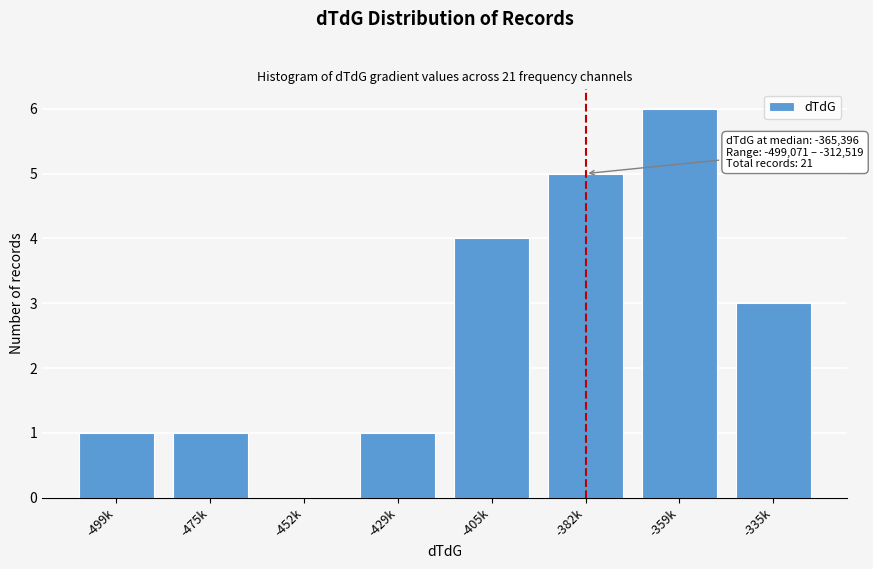

Reading right to left, list all the values displayed in this chart.

-335k=3	-359k=6	-382k=5	-405k=4	-429k=1	-452k=0	-475k=1	-499k=1